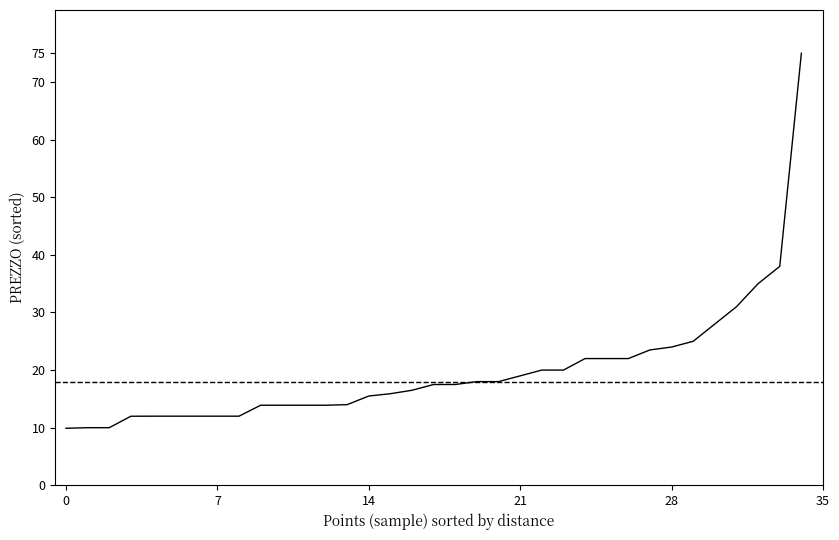

What is the difference between the maximum and minimum values?

65.1